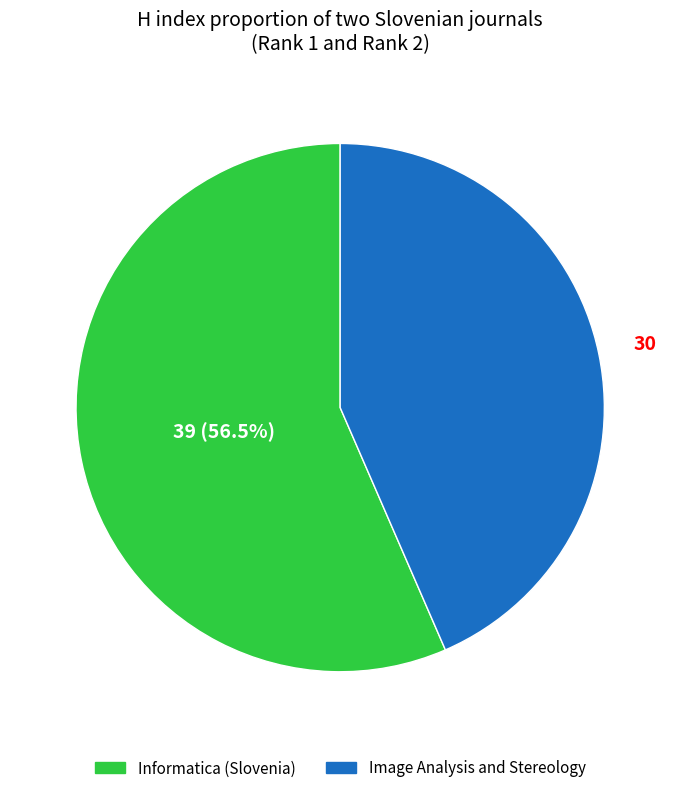

Between Informatica (Slovenia) and Image Analysis and Stereology, which is larger?

Informatica (Slovenia)